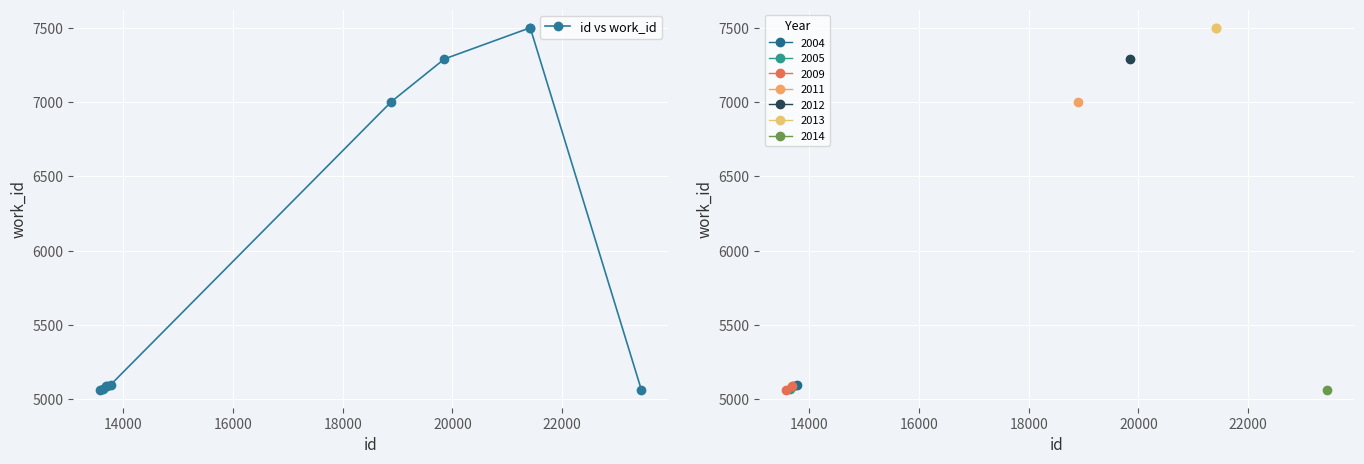

What is the value of the 4th point from the left?

5088